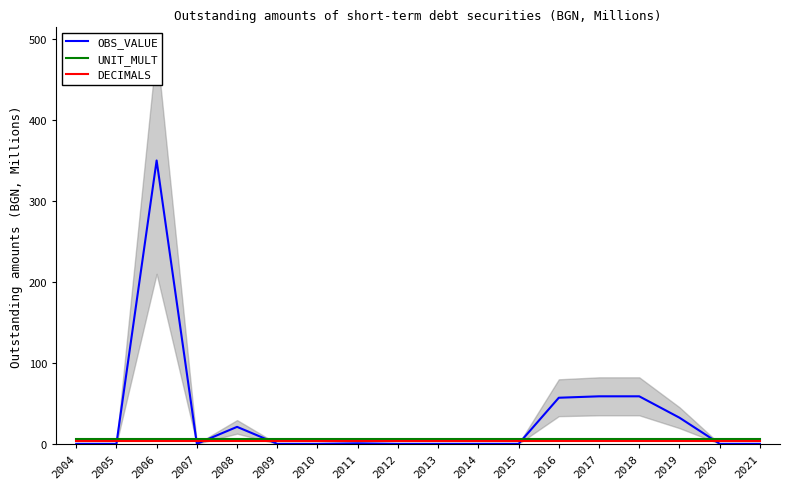

At how many categories does at least one series exceed 209?

1